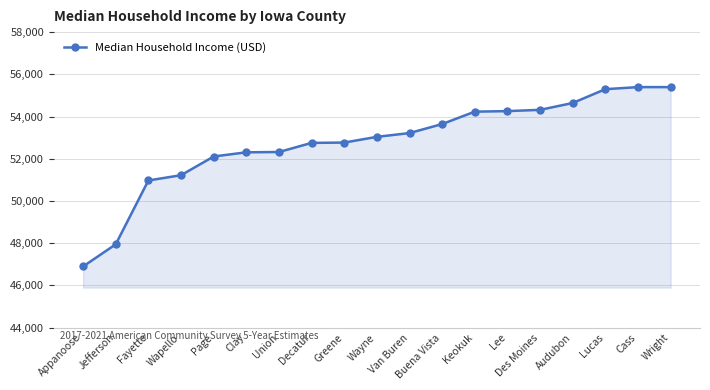

What is the ratio of the value at Cass to the value at Buena Vista?

1.0